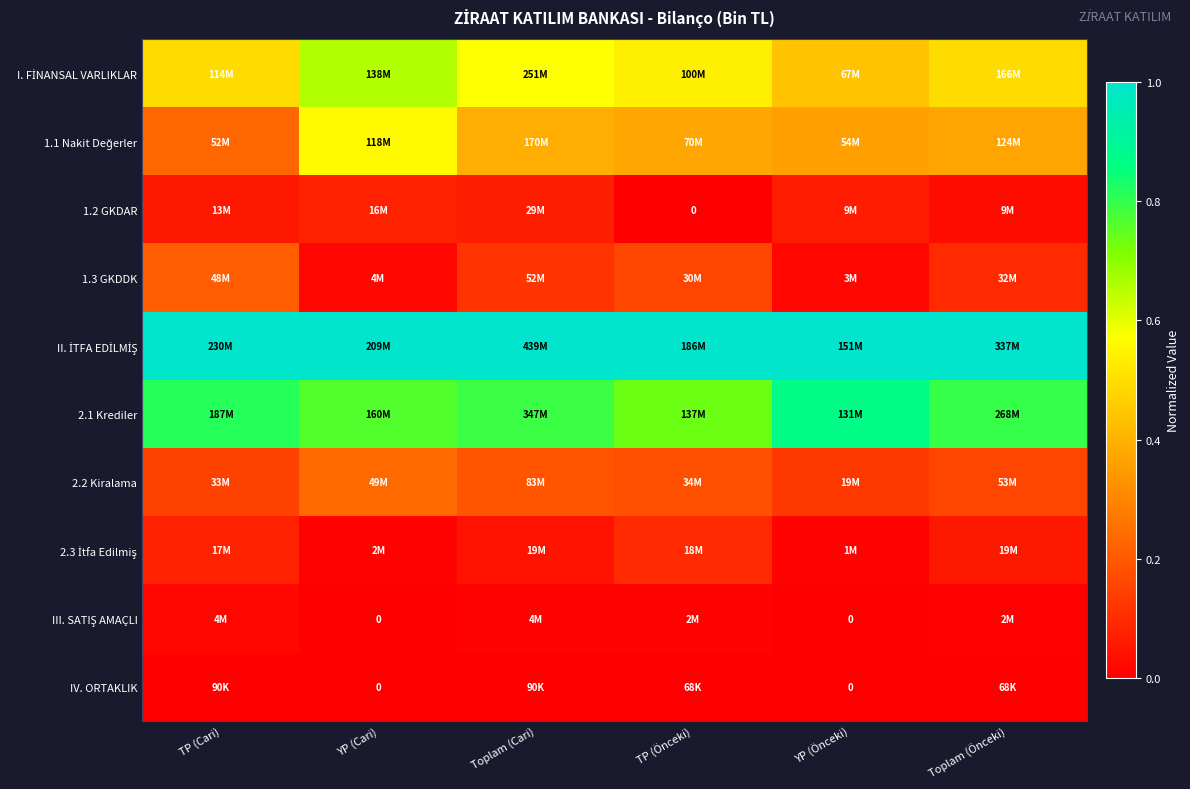

Is the value of 1.1 Nakit Değerler at YP (Önceki) greater than the value of IV. ORTAKLIK at YP (Cari)?

Yes